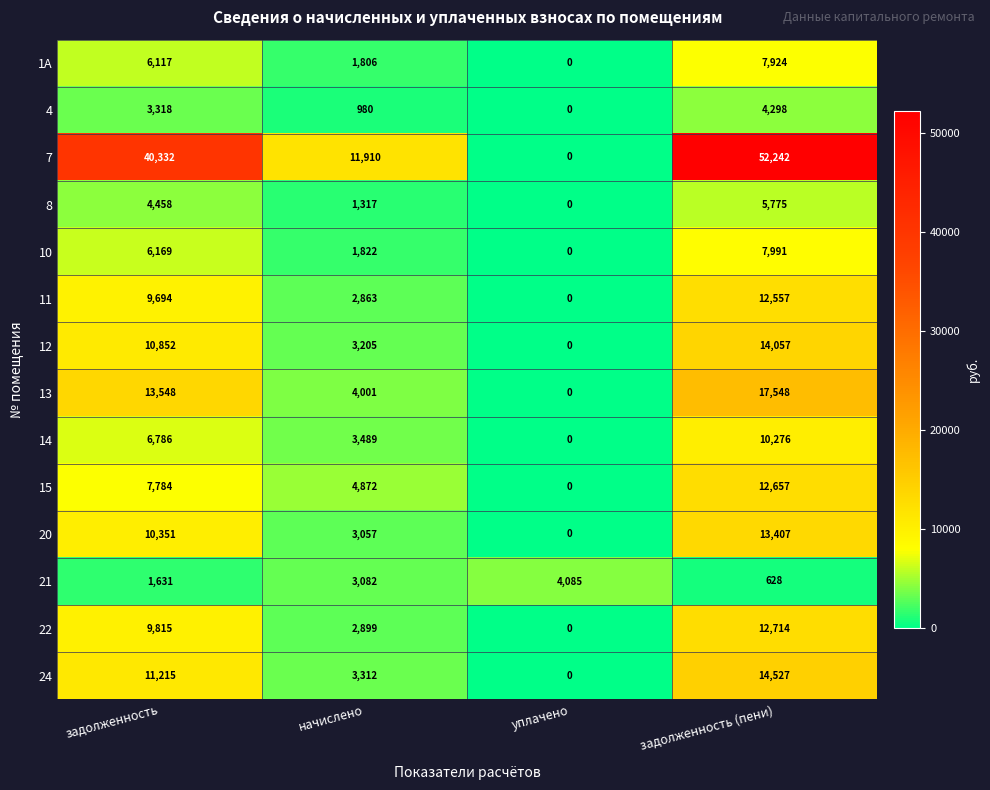

Count the 12 values in the range 3205 to 14057.

3